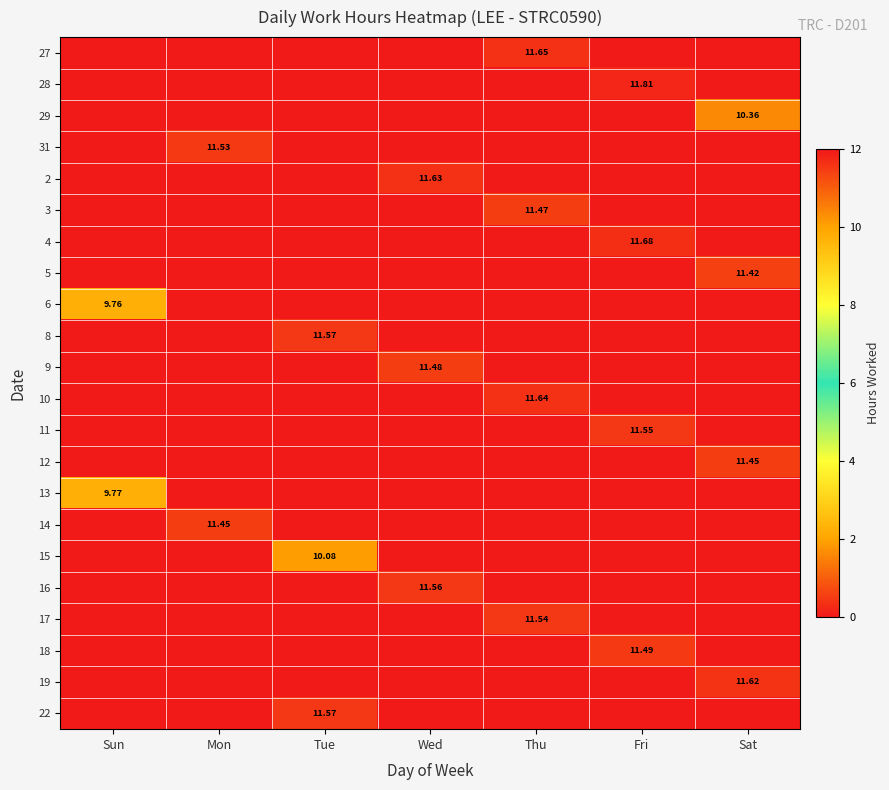

The 15 series shows 10.1 at Tue. True or false?

True